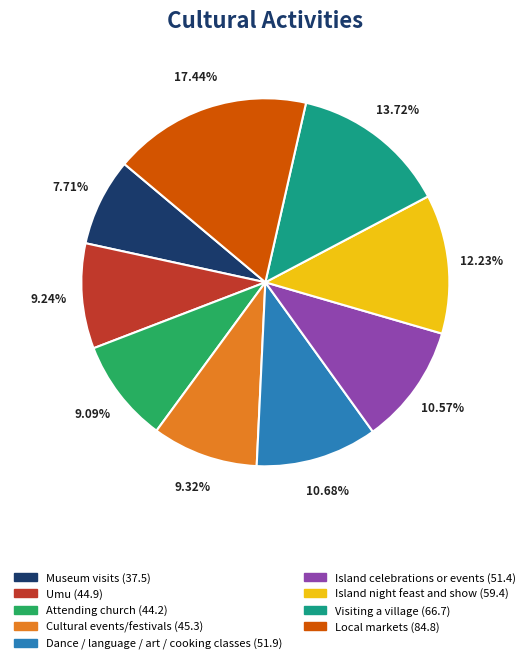

To the nearest percent, what is the average slice percentage?

11%